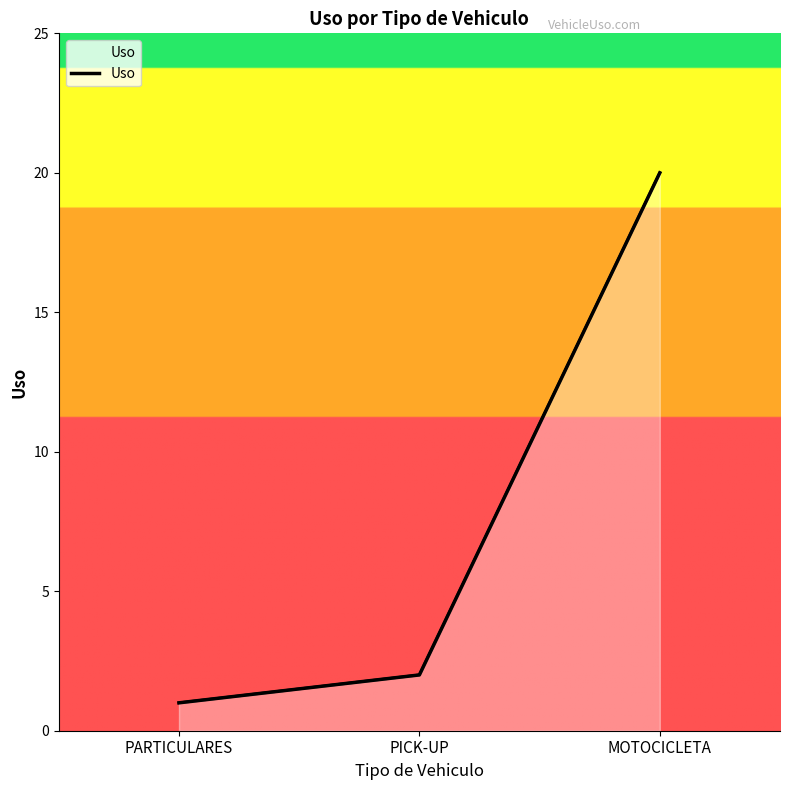

How many lines are shown in the chart?

1